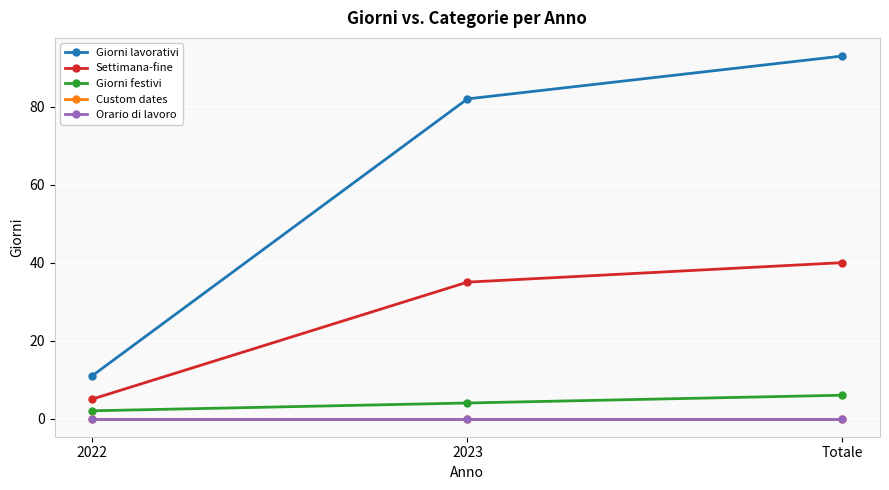

Does the chart have visible grid lines?

Yes